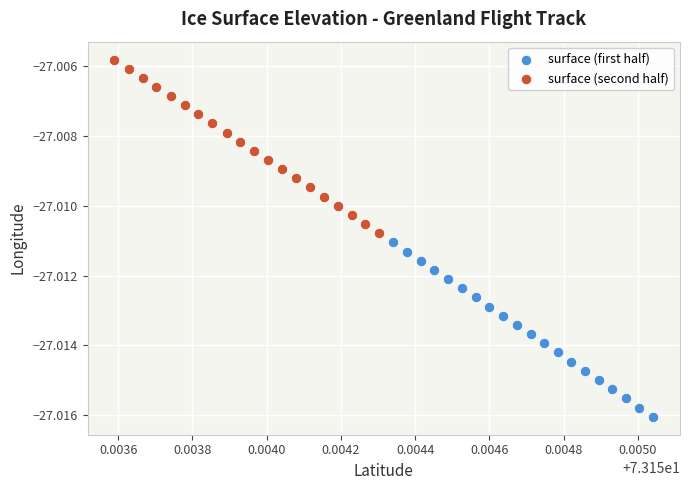

Which series contains the lowest Y value?

surface (first half)